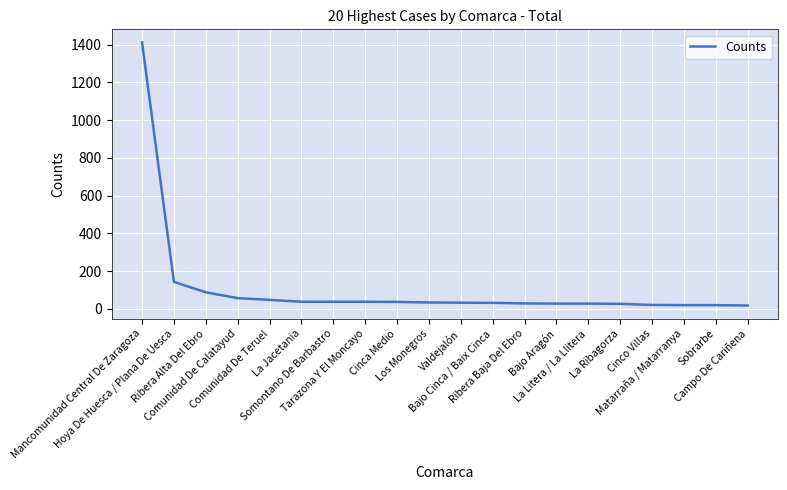

How many lines are shown in the chart?

1